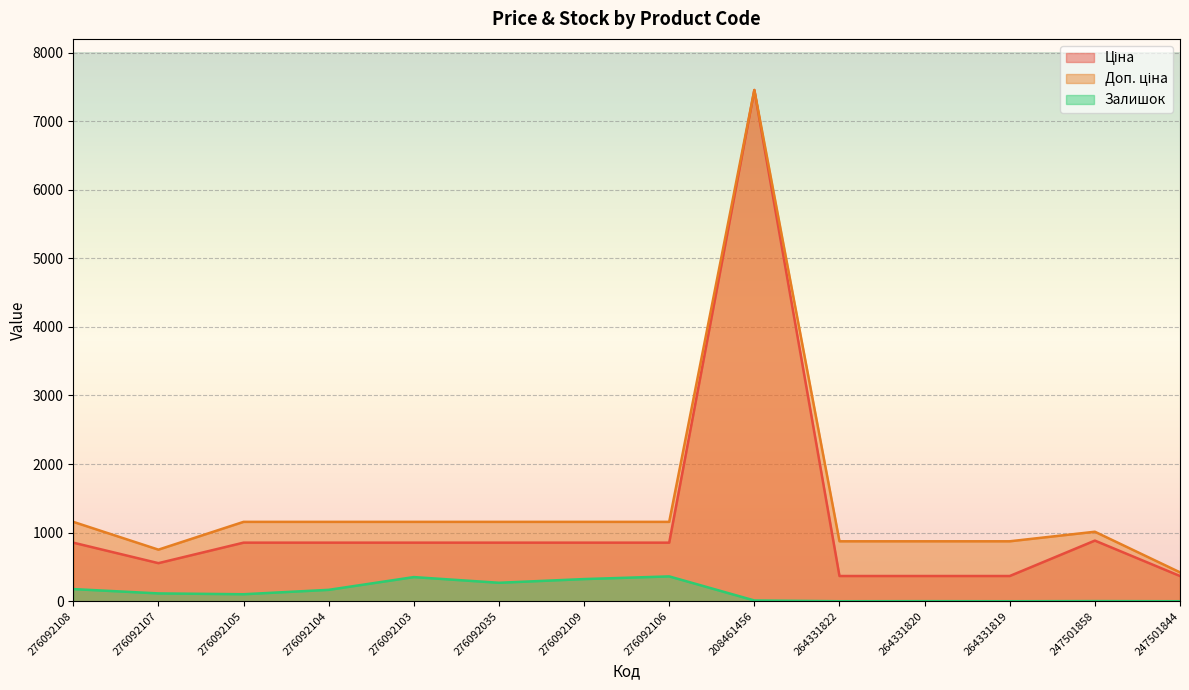

Is it true that Ціна equals 854.0 at 276092108?

True